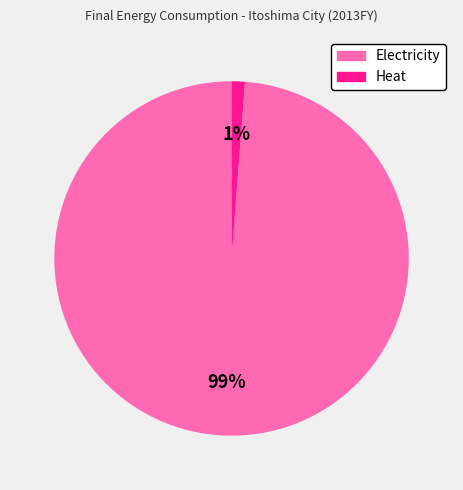

Do Heat and Electricity together represent more than half of the pie?

Yes